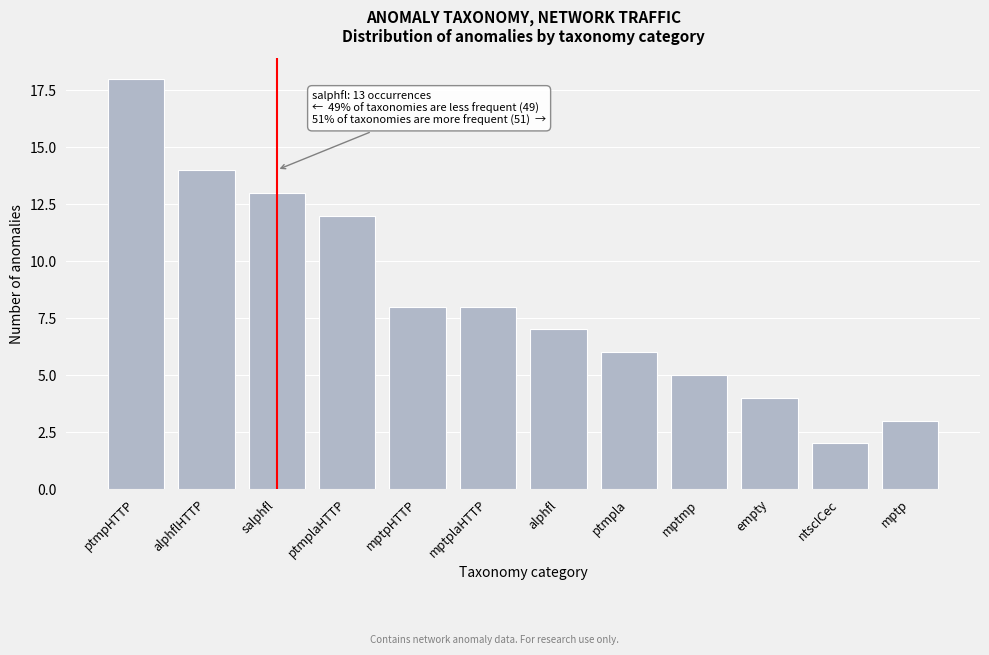

Reading right to left, list all the values displayed in this chart.

3	2	4	5	6	7	8	8	12	13	14	18